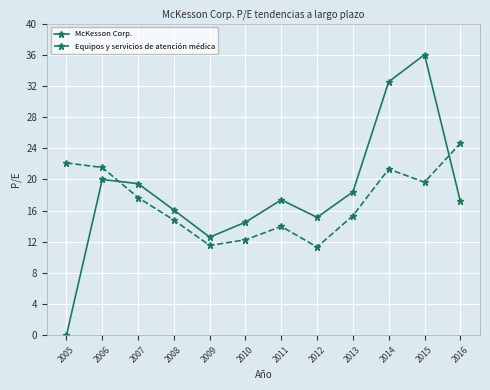

How many series are shown in this chart?

2